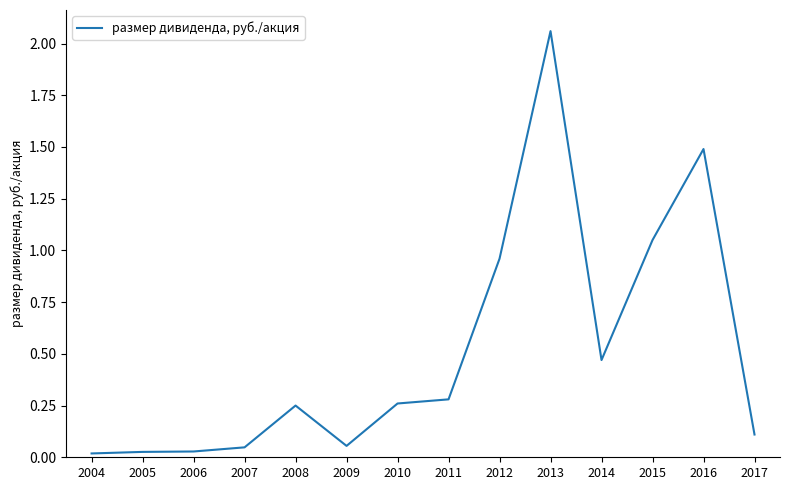

The value at 2010 is 0.4. True or false?

False